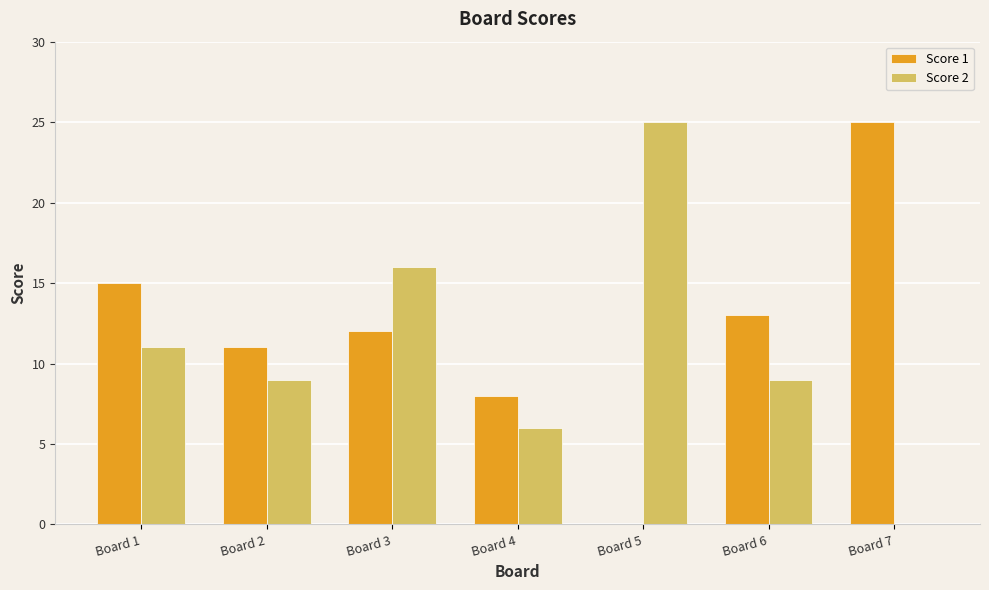

What is the highest value of the Score 1 series?

25